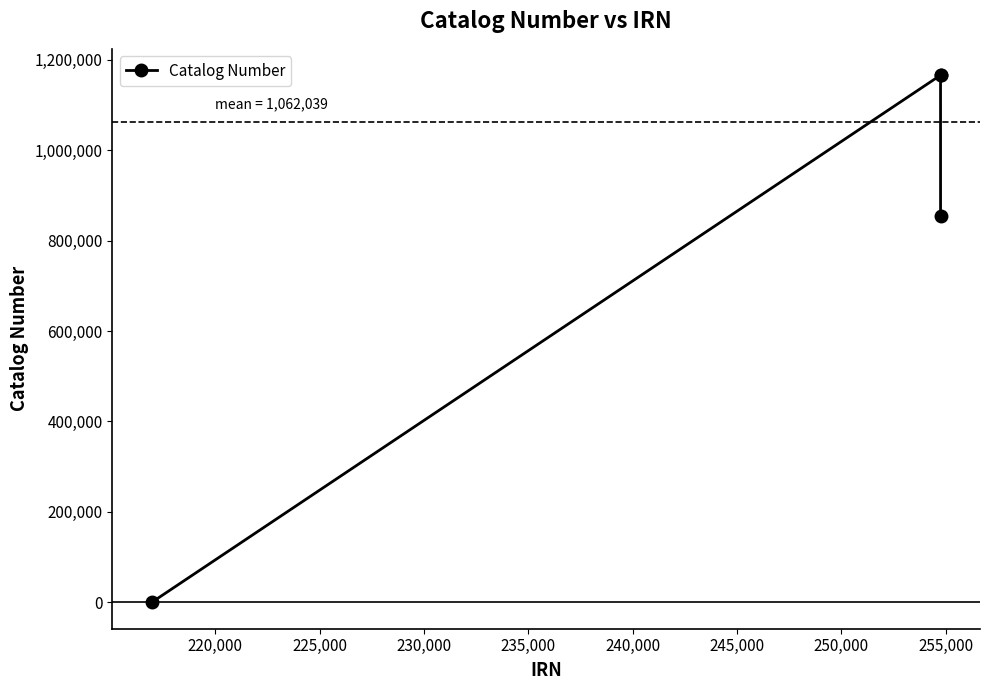

How many points are higher than both their immediate neighbors (excluding endpoints)?

1